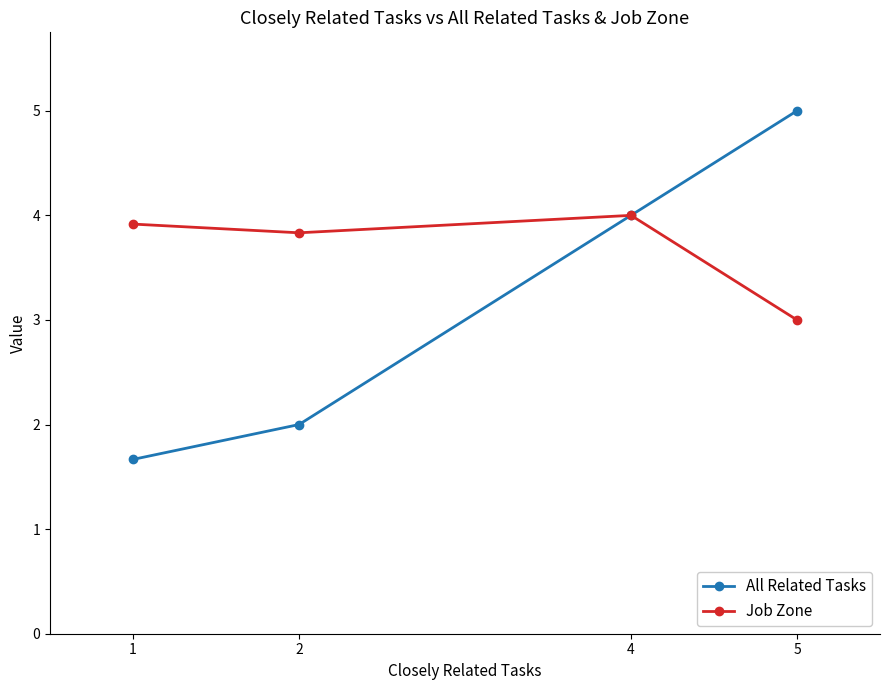

What is the greatest value displayed?

5.0